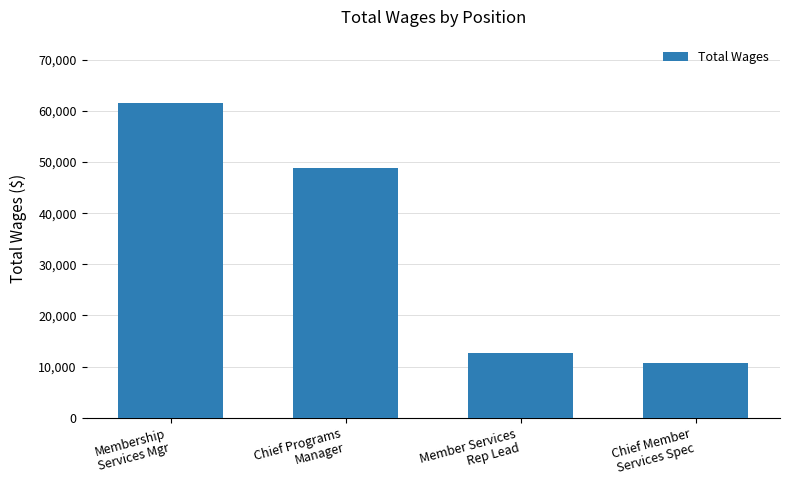

What is the label of the 2nd bar from the left?

Chief Programs
Manager